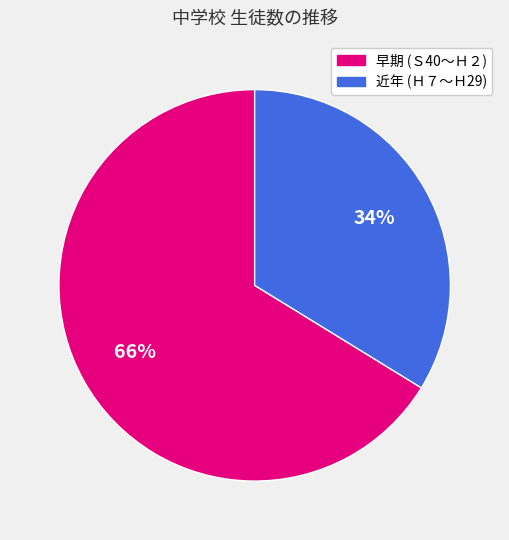

Is there a majority slice in this chart?

Yes